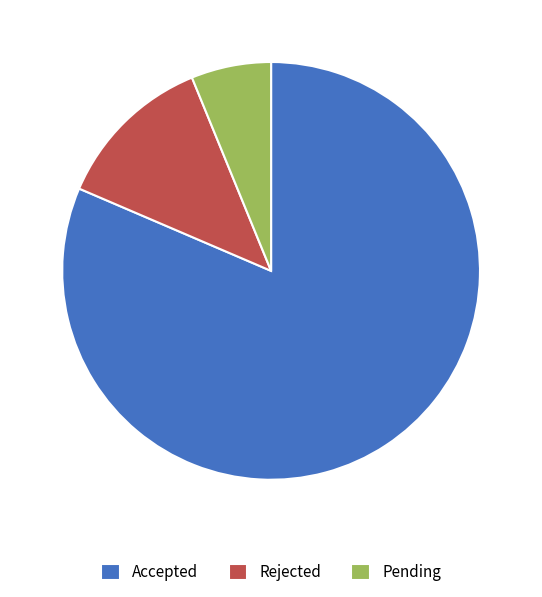

What is the smallest slice in the pie chart?

Pending